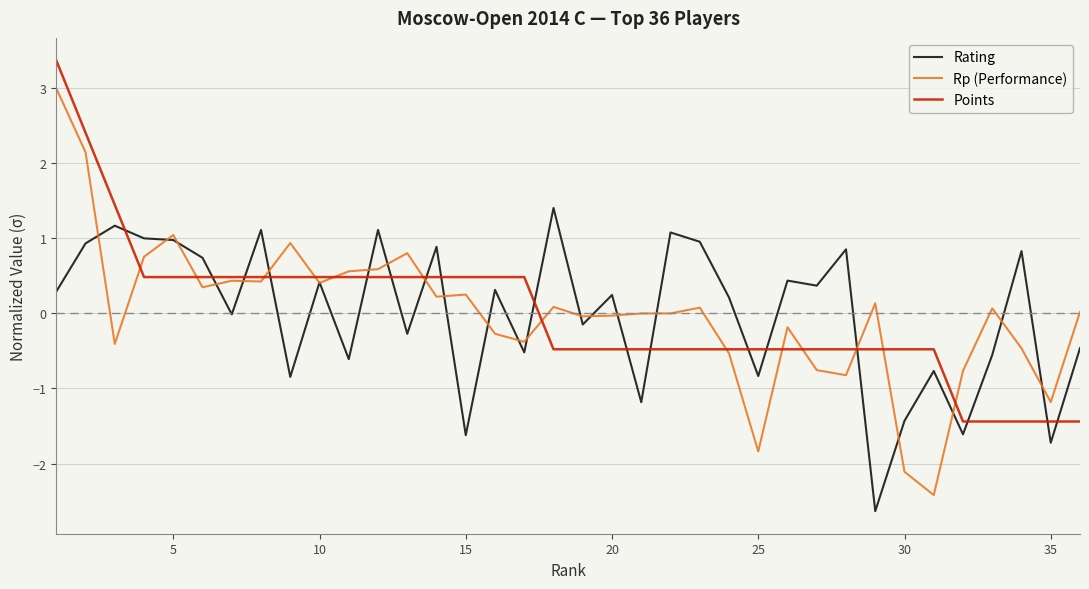

What is the difference between the maximum and minimum values in the Points series?

4.8